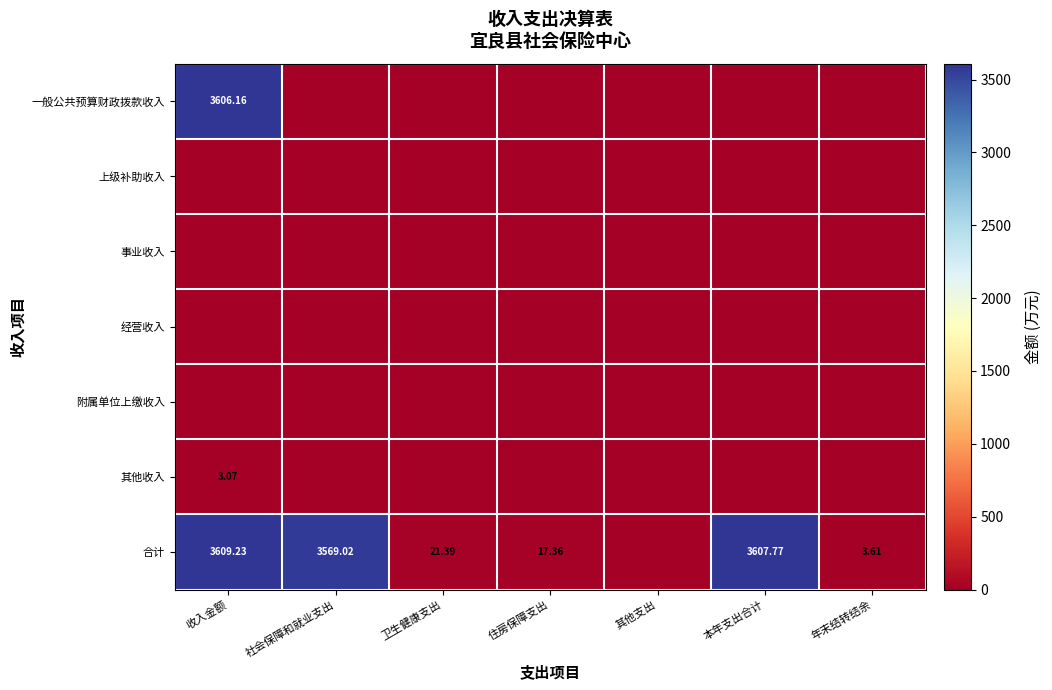

List the labels in order of 经营收入 value, largest first.

收入金额, 社会保障和就业支出, 卫生健康支出, 住房保障支出, 其他支出, 本年支出合计, 年末结转结余